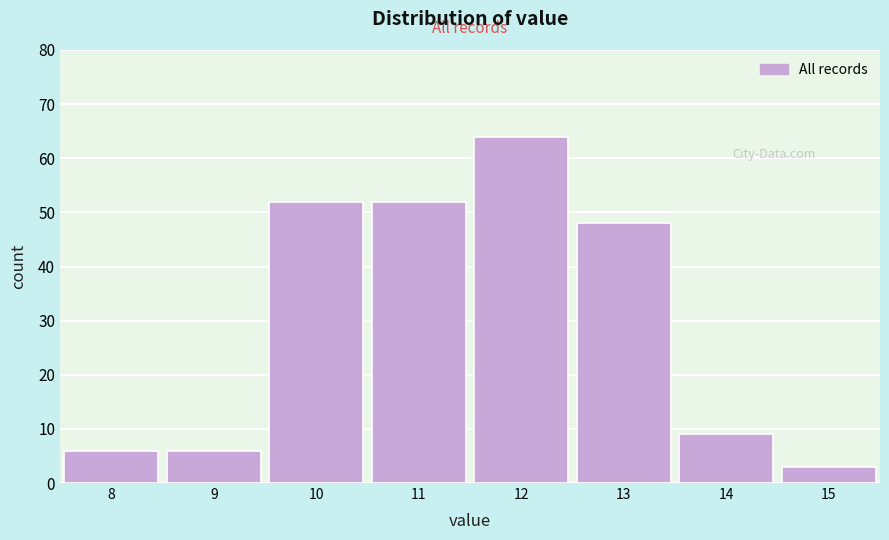

Reading left to right, transcribe this chart: for each bar, give the range it covers on the x-axis and its height. The values are not printed on the chart, so give them approximately, as read against the axis.

7.5 to 8.5: 6
8.5 to 9.5: 6
9.5 to 10.5: 52
10.5 to 11.5: 52
11.5 to 12.5: 64
12.5 to 13.5: 48
13.5 to 14.5: 9
14.5 to 15.5: 3